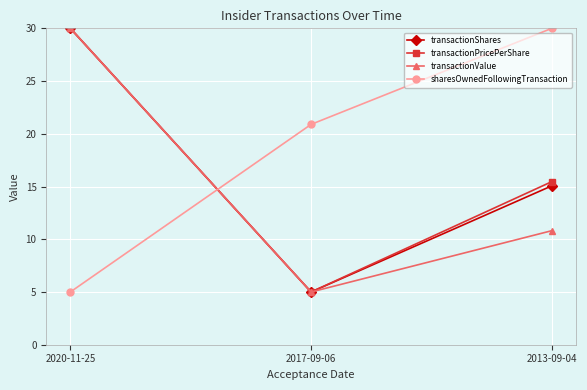

What is the difference between the highest and lowest values at 2017-09-06?

15.9